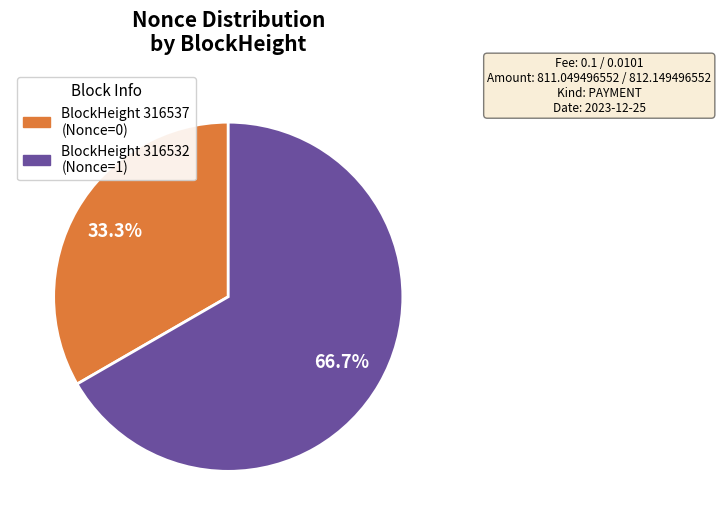

How many slices are in this pie chart?

2